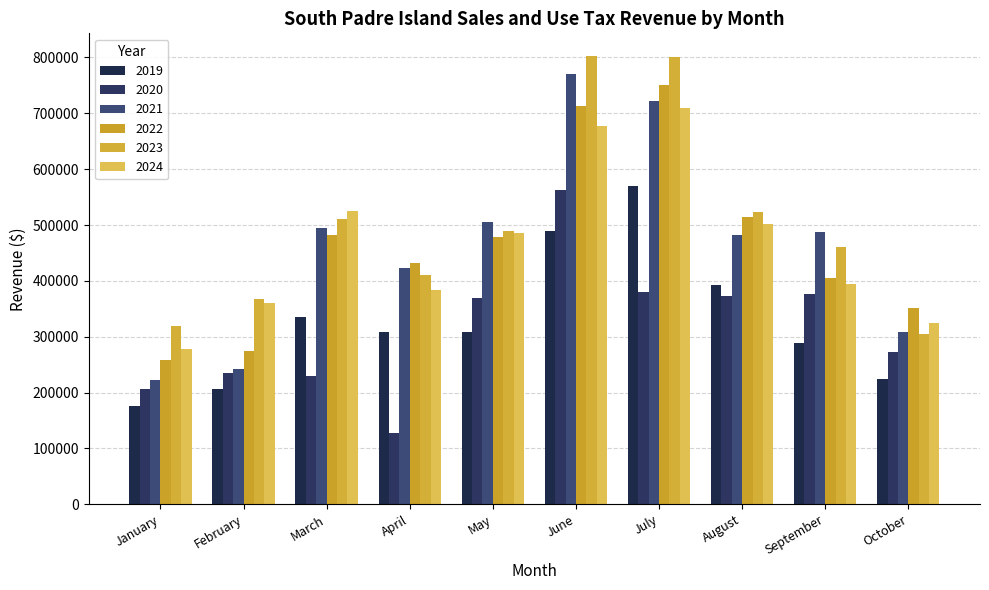

What value does the 2024 series have at May, to the nearest 100?

485800